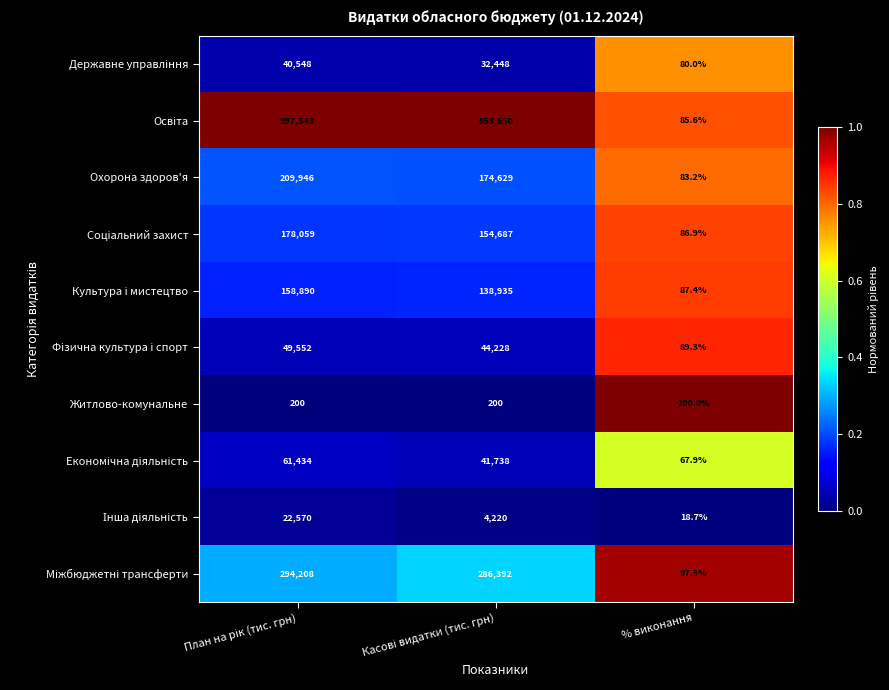

What is the average value of the Житлово-комунальне series?

166.7